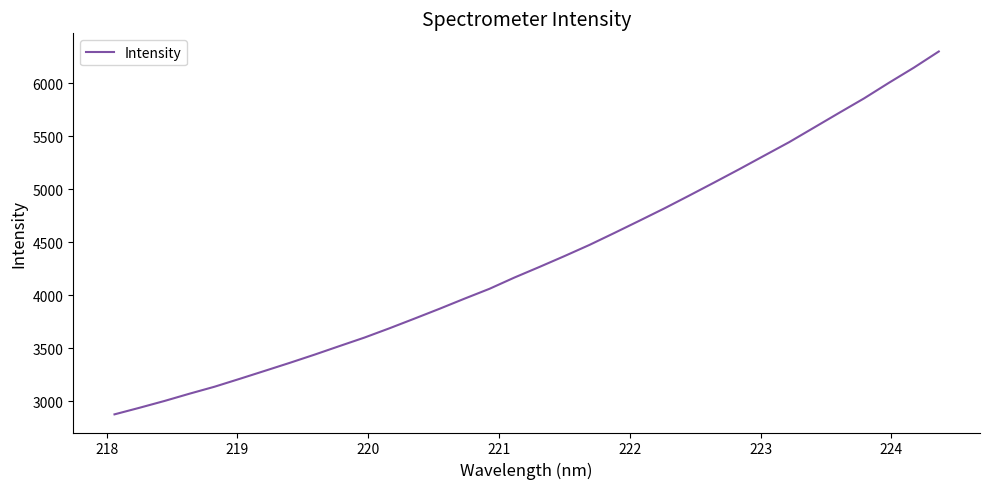

What is the maximum value shown in the chart?

6298.9